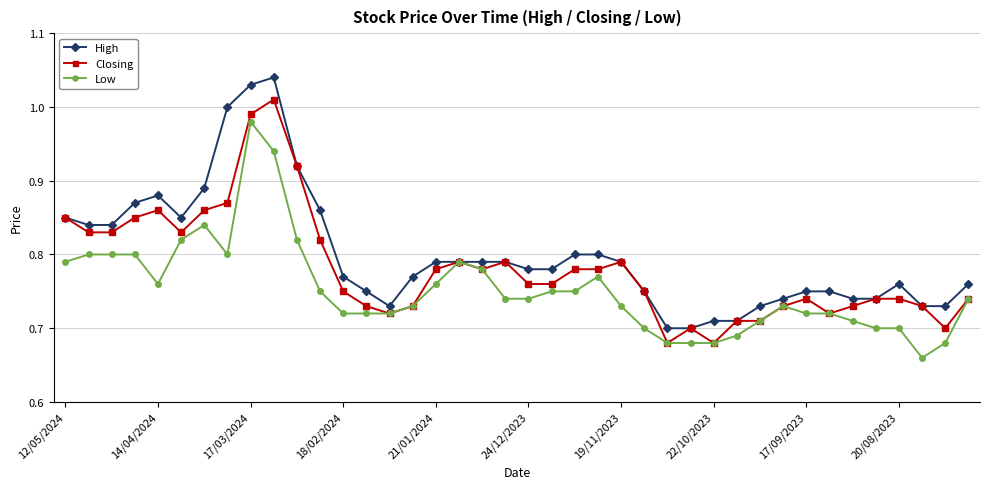

How many lines are shown in the chart?

3